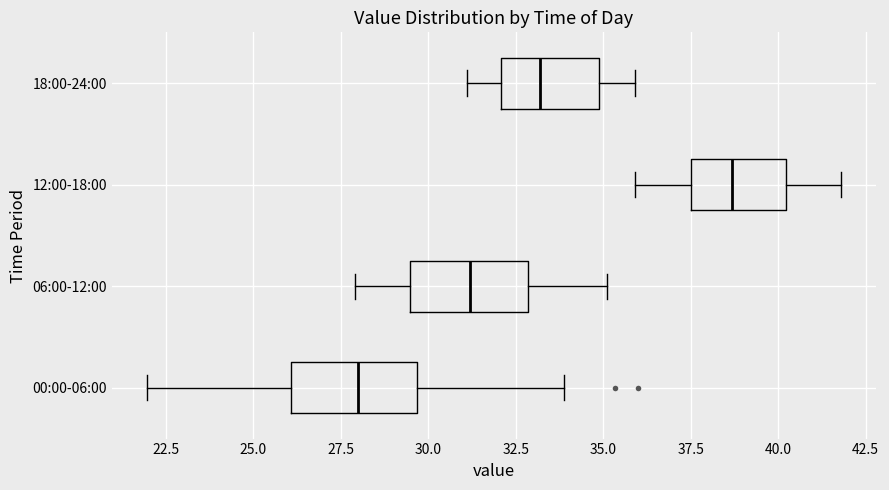

Where is the left edge of the box for 18:00-24:00 on the x-axis? The values are not printed on the chart, so give them approximately, as read against the axis.

32.0